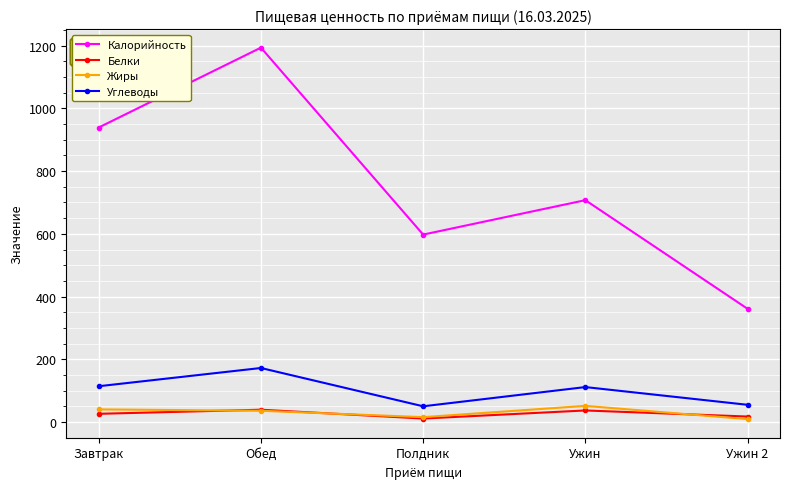

At which category is the sum across all series the highest?

Обед